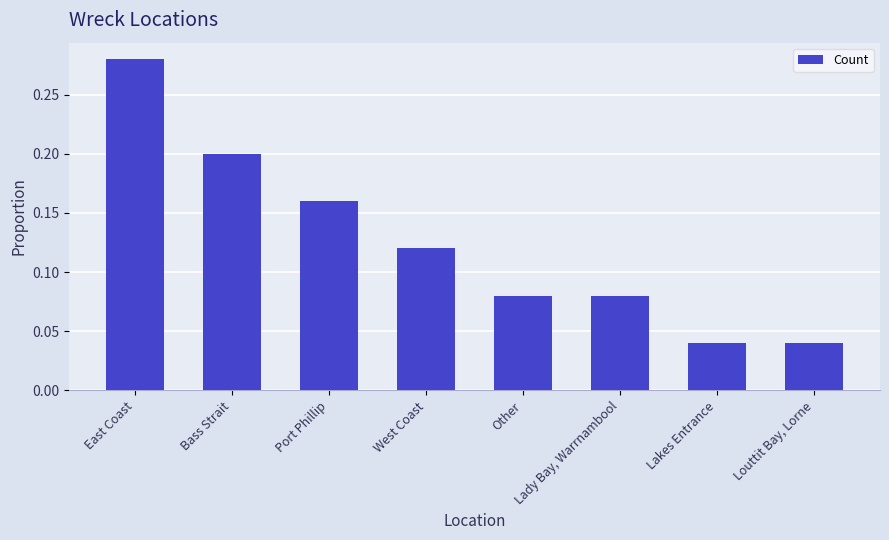

True or false: the data shows 0.2 at Port Phillip.

True